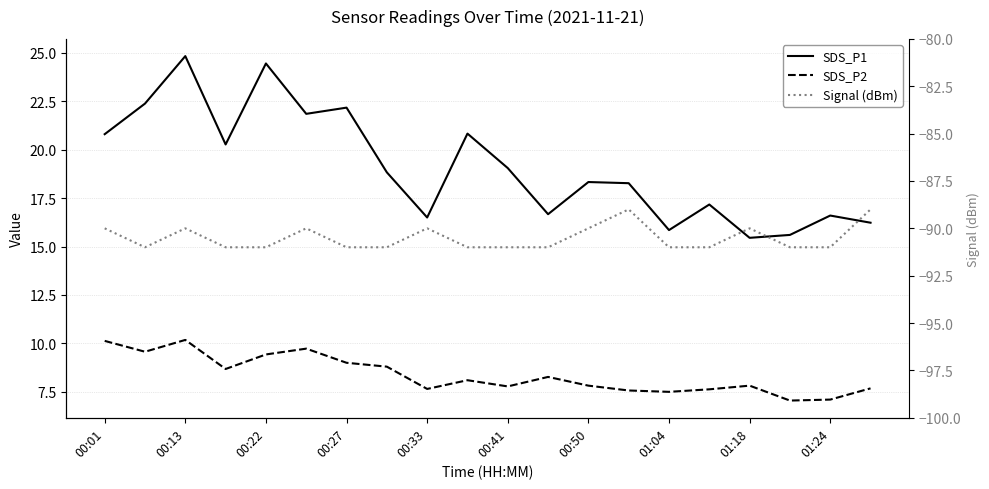

Is the value of SDS_P2 at 00:50 greater than the value of Signal (dBm) at 01:04?

Yes